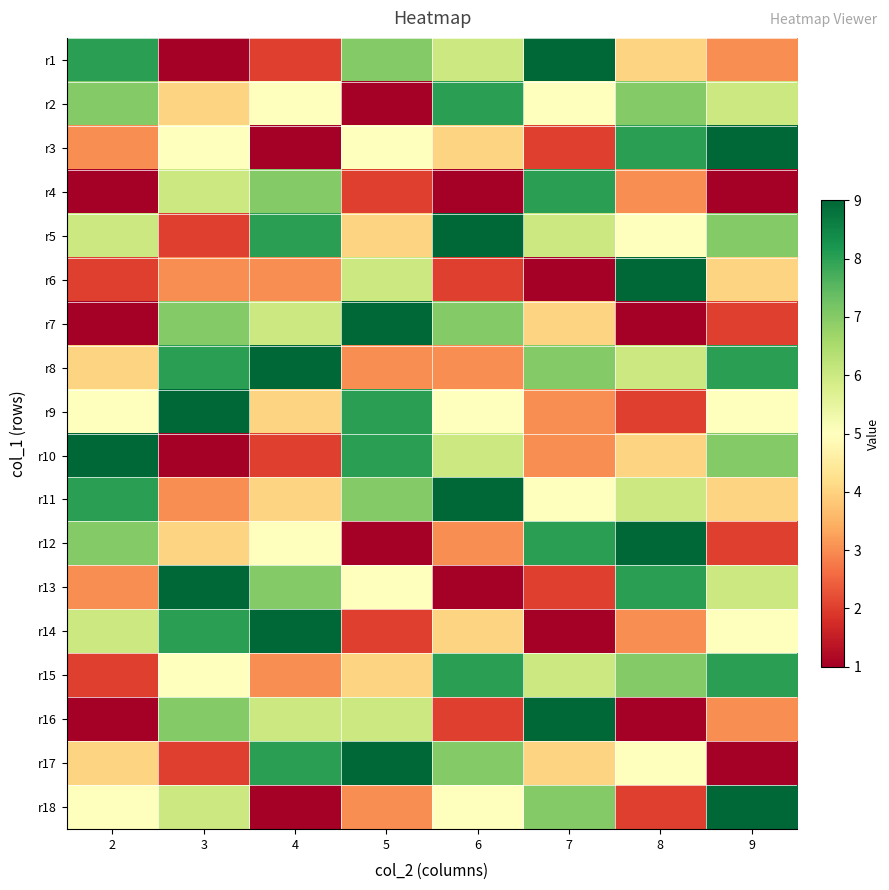

At how many categories does at least one series exceed 2?

8